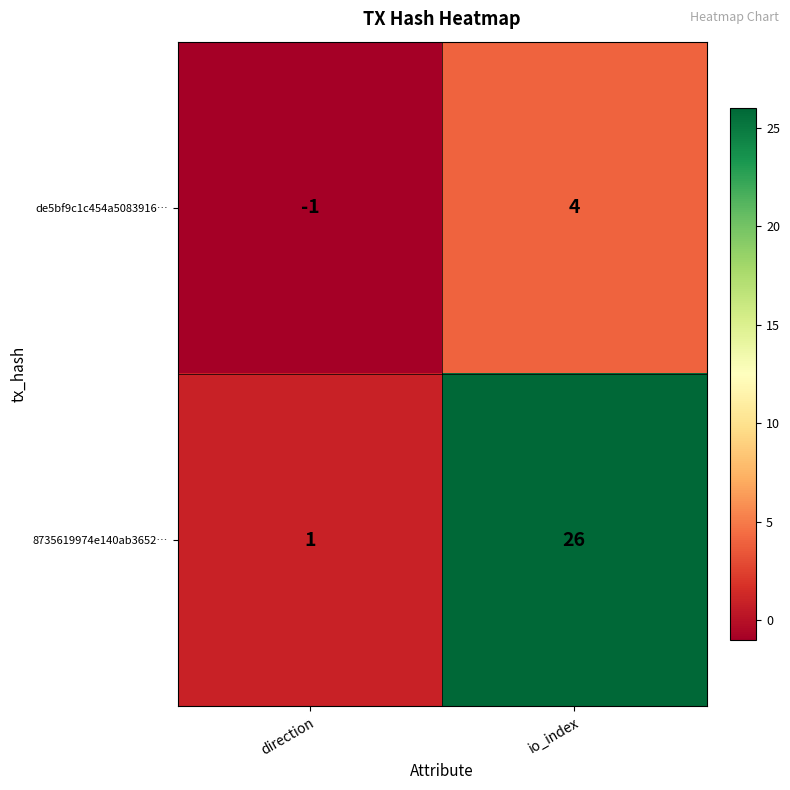

True or false: 8735619974e140ab3652… has a value of 26 at io_index.

True